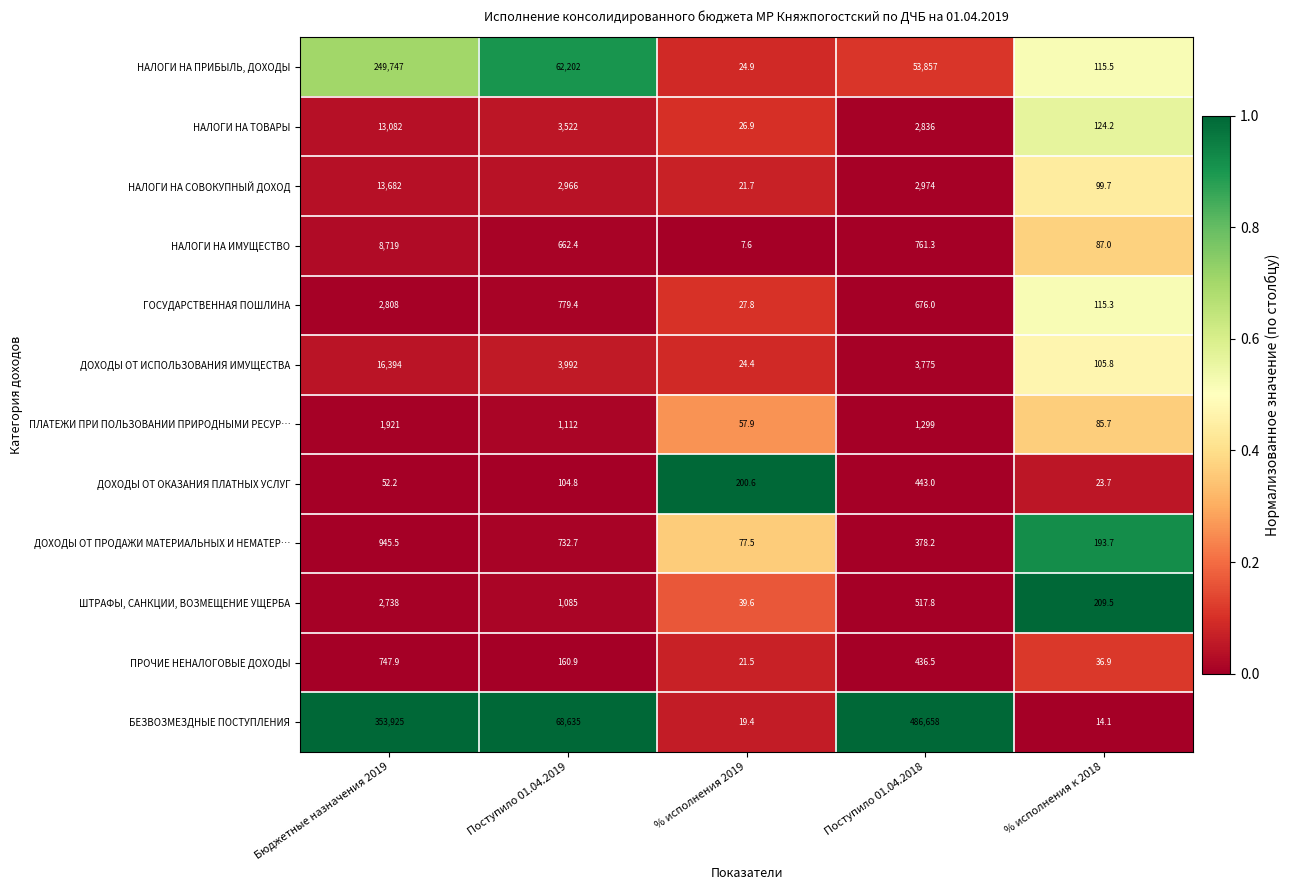

Between % исполнения 2019 and % исполнения к 2018, which series saw the biggest shift?

ДОХОДЫ ОТ ОКАЗАНИЯ ПЛАТНЫХ УСЛУГ